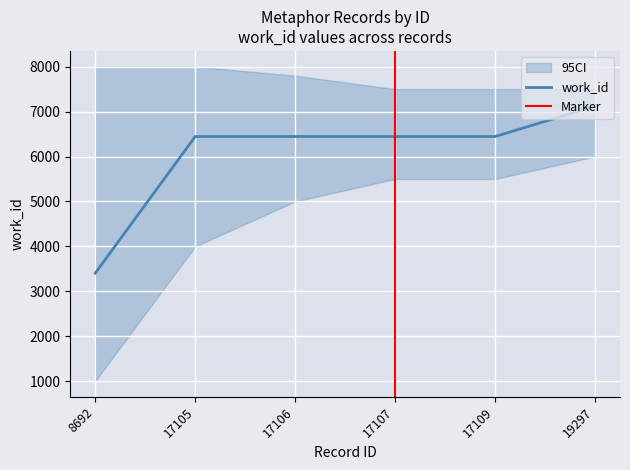

True or false: there are more than 1 points higher than both neighbors.

False